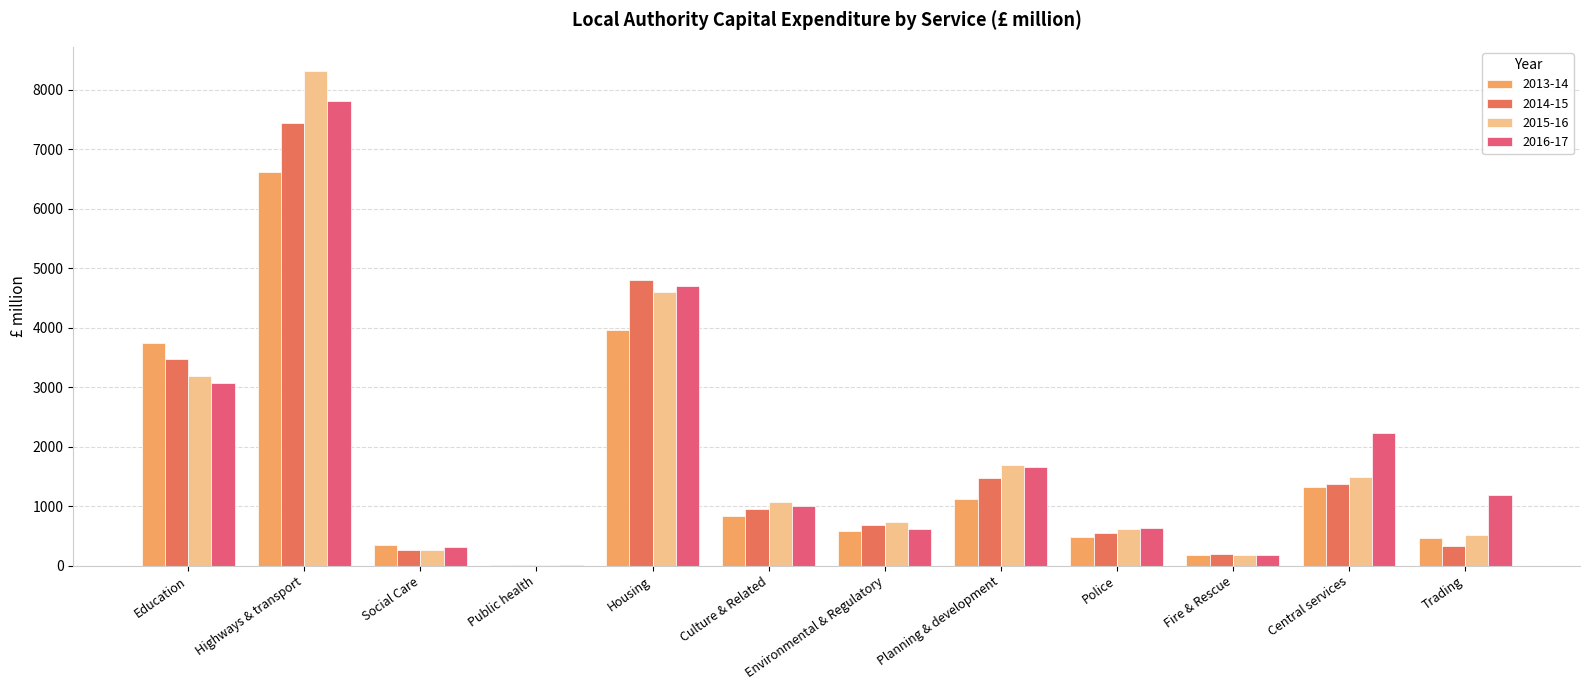

Which series changed the most between Housing and Police?

2014-15